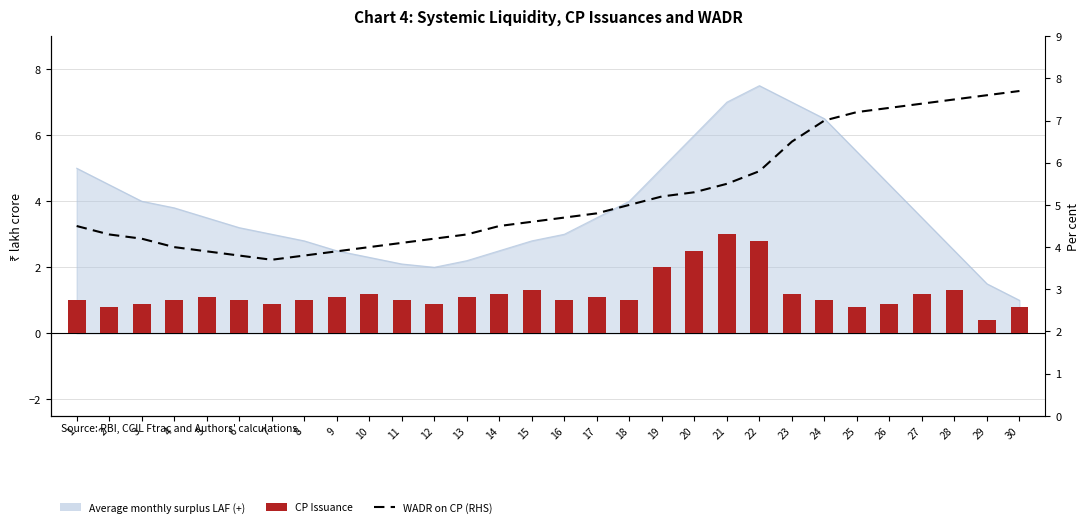

Between 1 and 14, which series saw the biggest shift?

CP Issuance